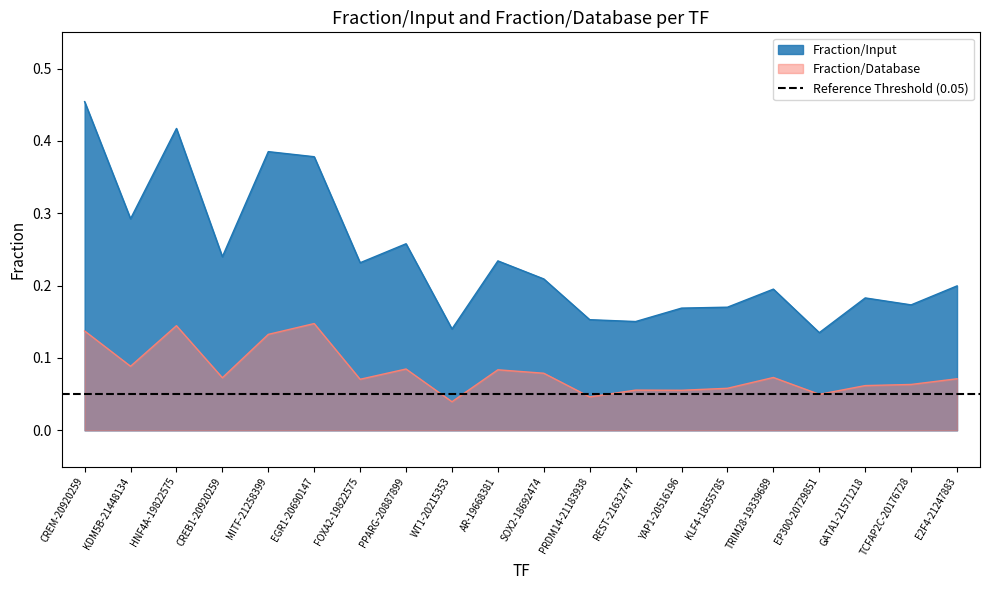

Reading right to left, transcribe all the data shown in this chart.

Fraction/Input: 0.2	0.2	0.2	0.1	0.2	0.2	0.2	0.2	0.2	0.2	0.2	0.1	0.3	0.2	0.4	0.4	0.2	0.4	0.3	0.5
Fraction/Database: 0.1	0.1	0.1	0.0	0.1	0.1	0.1	0.1	0.0	0.1	0.1	0.0	0.1	0.1	0.1	0.1	0.1	0.1	0.1	0.1